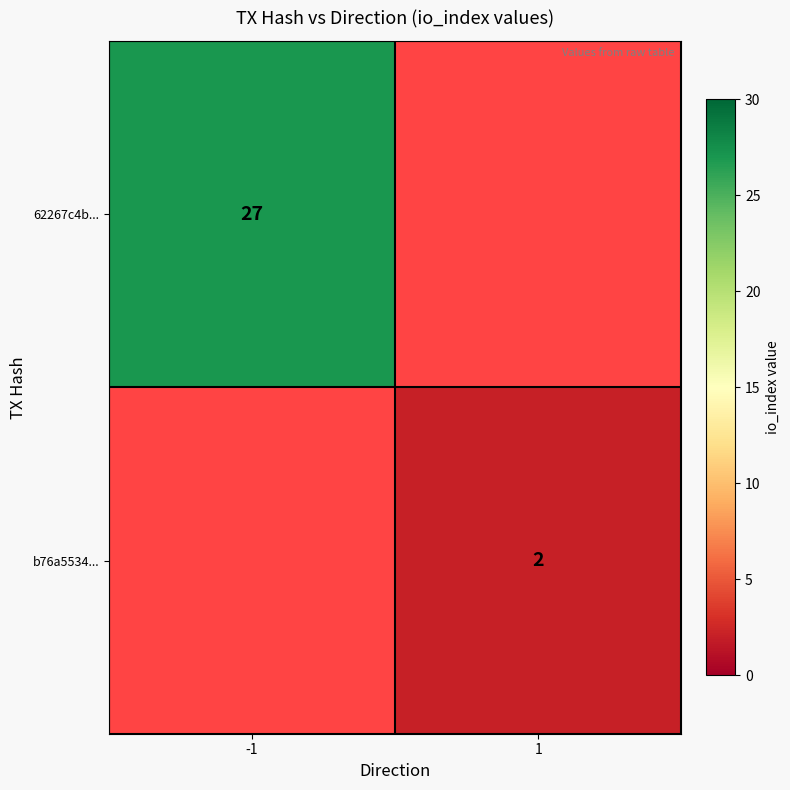

Which category has the highest value across all series?

-1